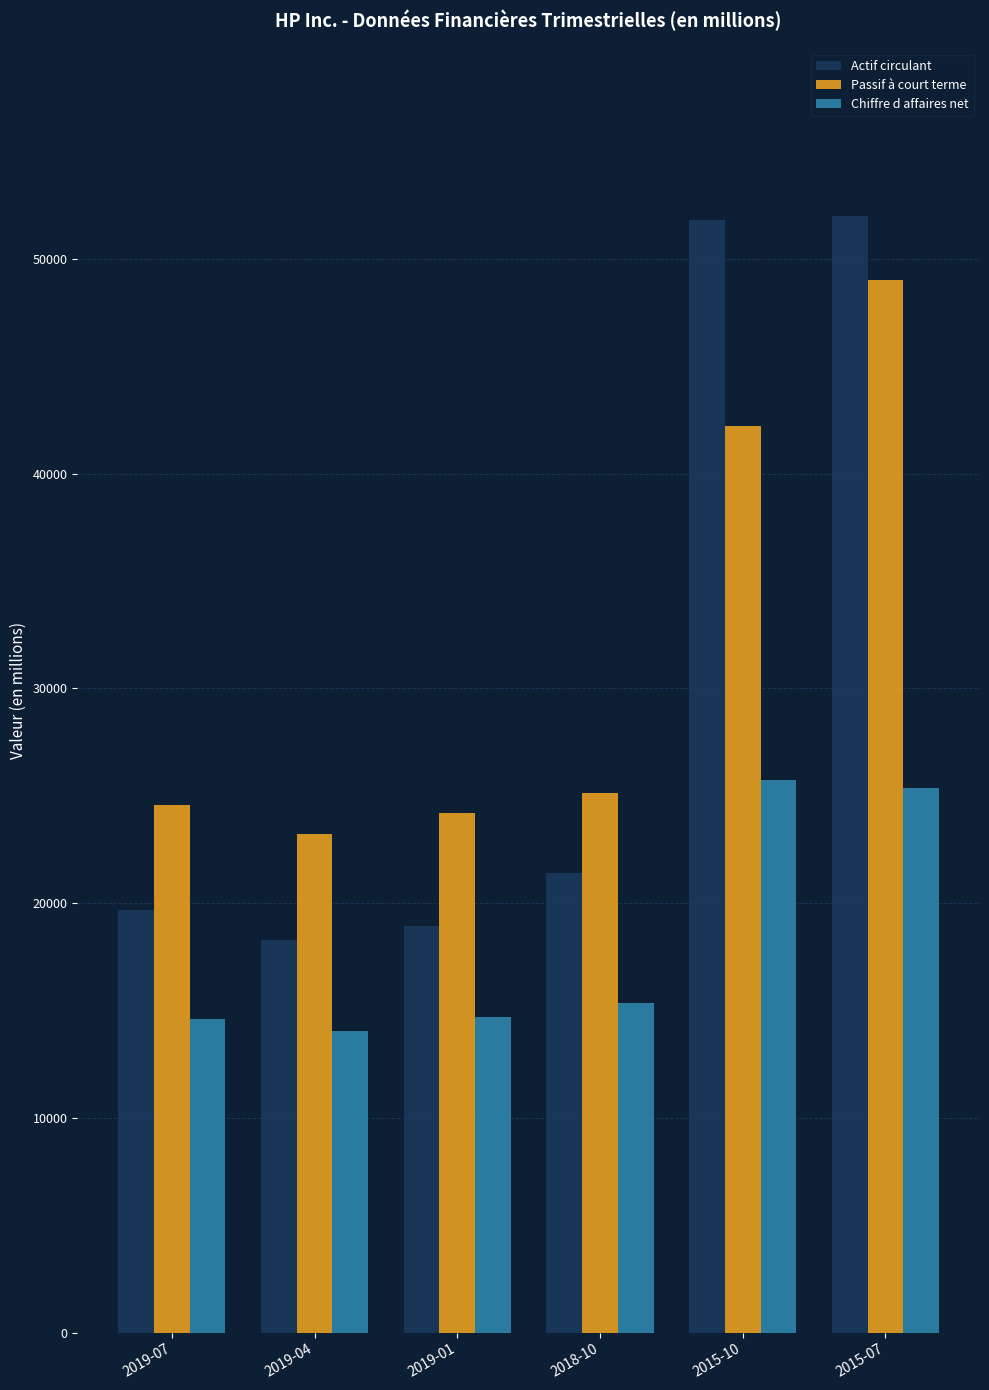

What position from the left is 2015-10?

5